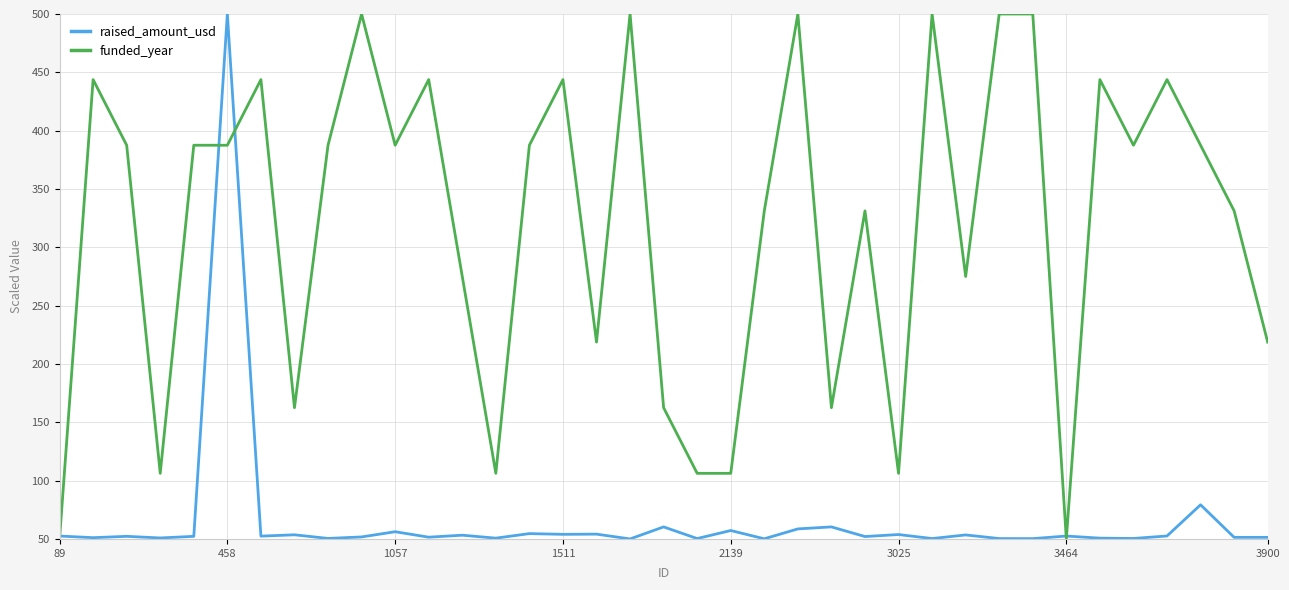

Rank the series by their average value, from lowest to highest.

raised_amount_usd, funded_year